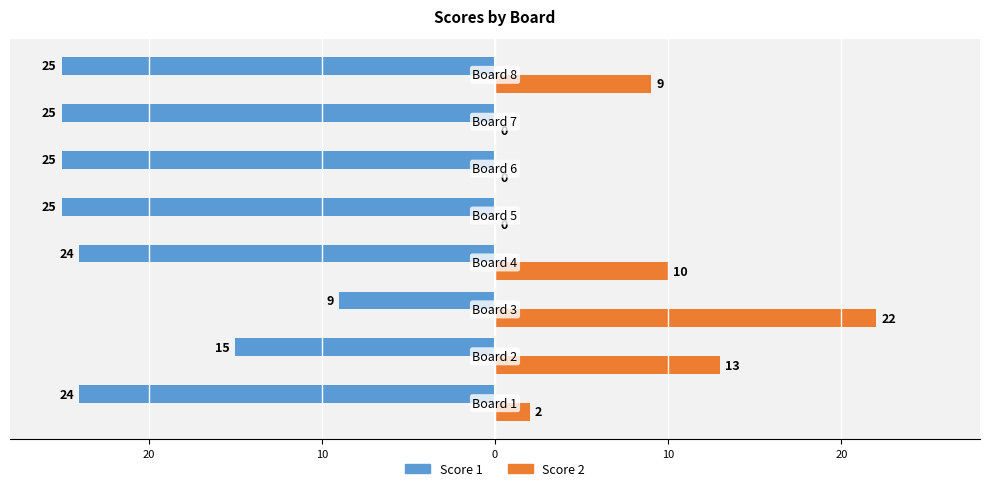

What are all the series names shown in the legend?

Score 1, Score 2